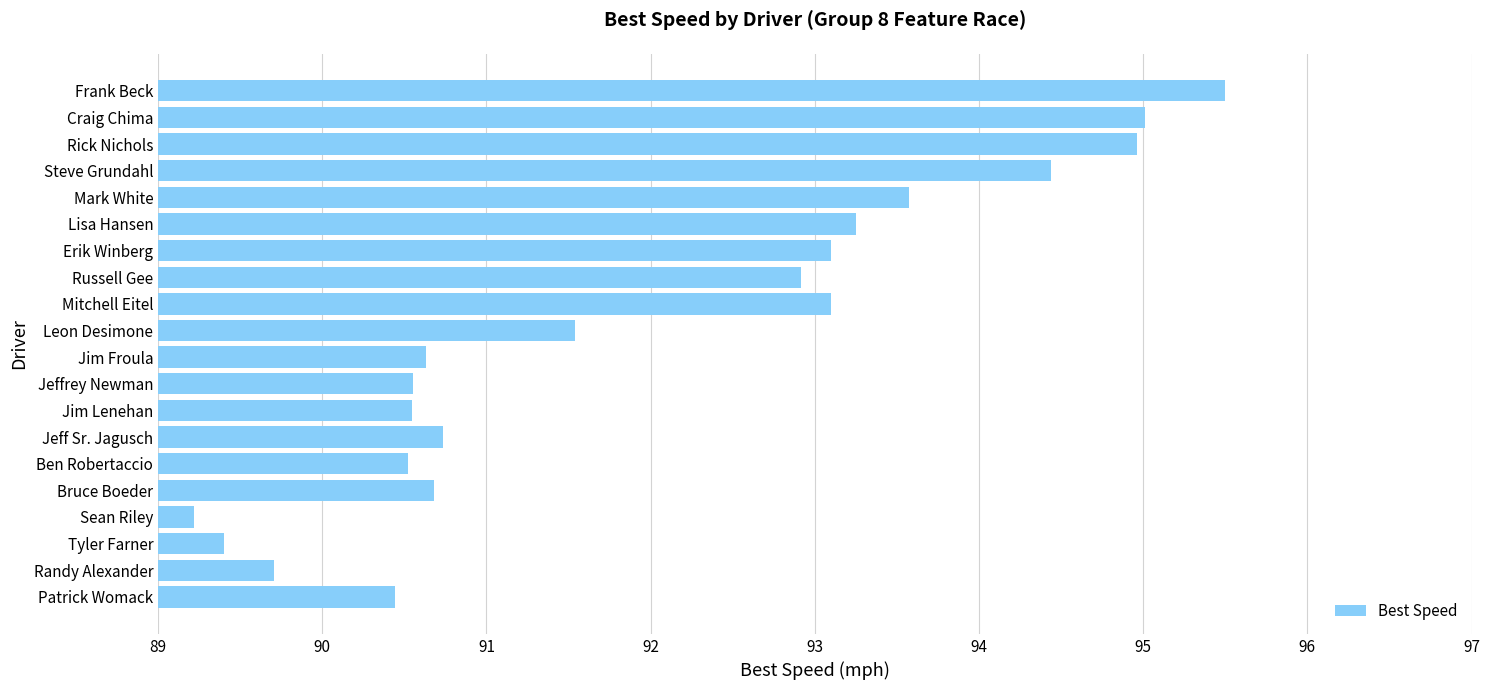

What is the smallest value displayed?

89.2